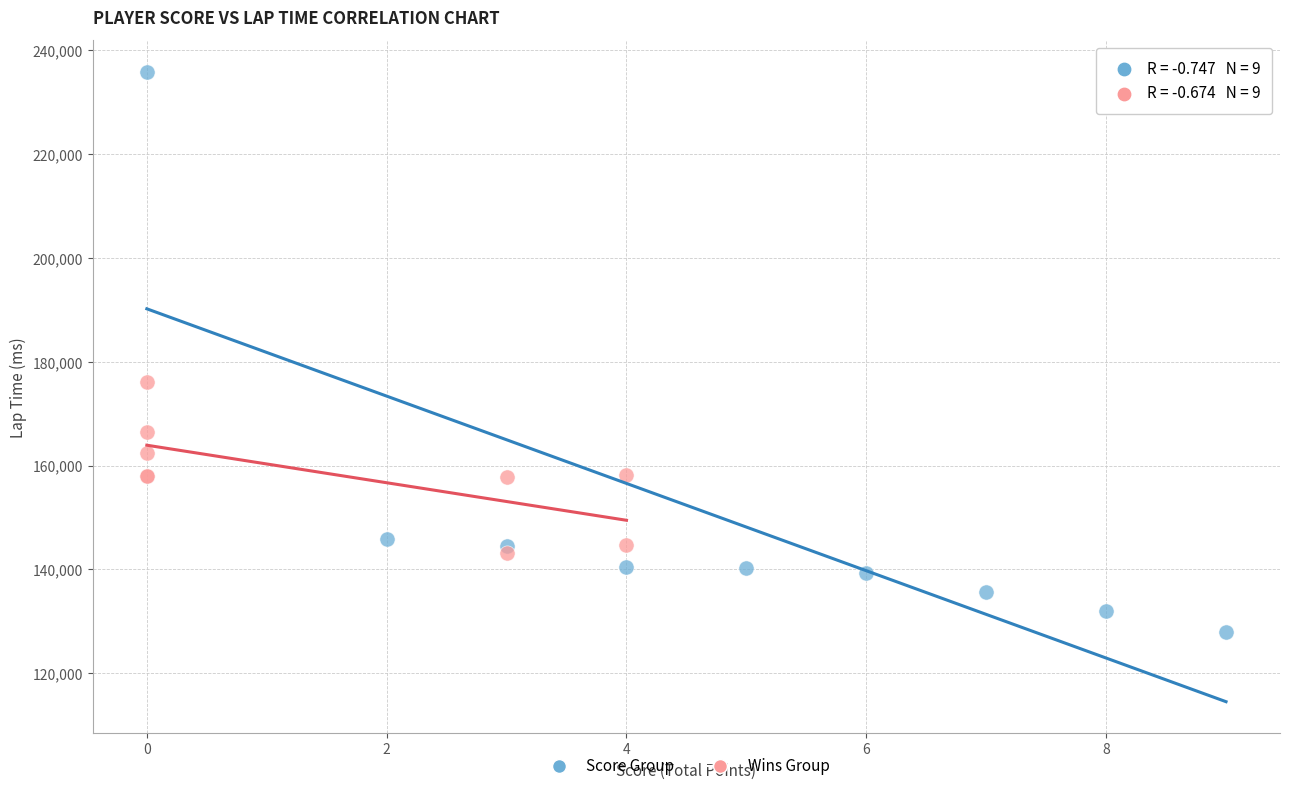

Which series has the largest Y range (max minus min)?

Score Group